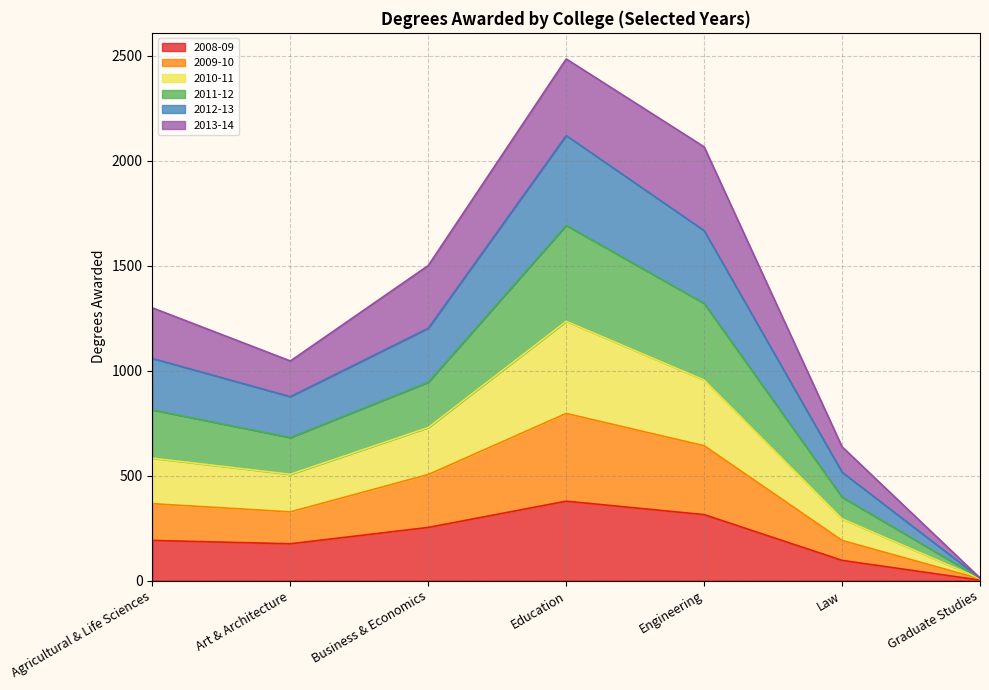

What is the value of the 2008-09 point at the 6th from the left?

96